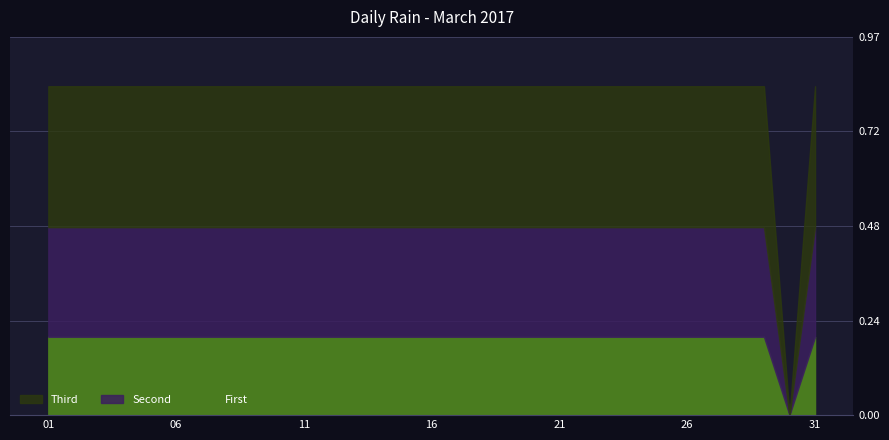

Reading left to right, list all the values displayed in this chart.

0.2	0.2	0.2	0.2	0.2	0.2	0.2	0.2	0.2	0.2	0.2	0.2	0.2	0.2	0.2	0.2	0.2	0.2	0.2	0.2	0.2	0.2	0.2	0.2	0.2	0.2	0.2	0.2	0.2	0.0	0.2